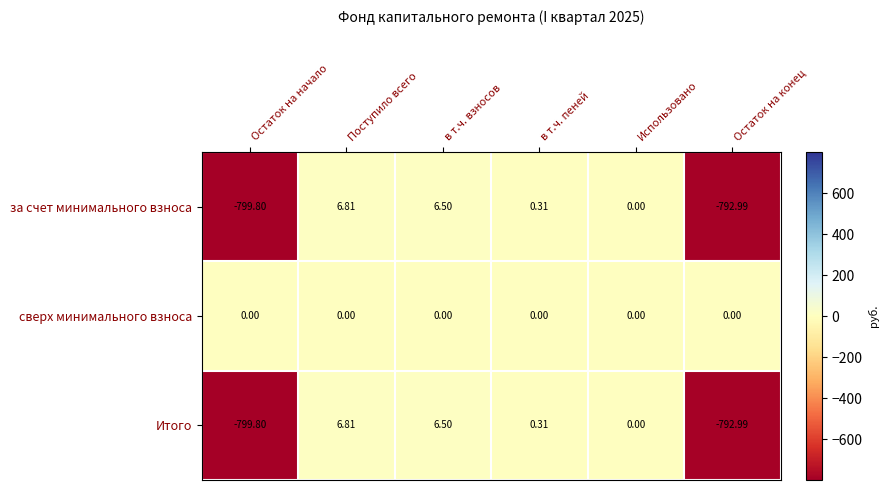

Which label corresponds to the largest value in the chart?

Поступило всего